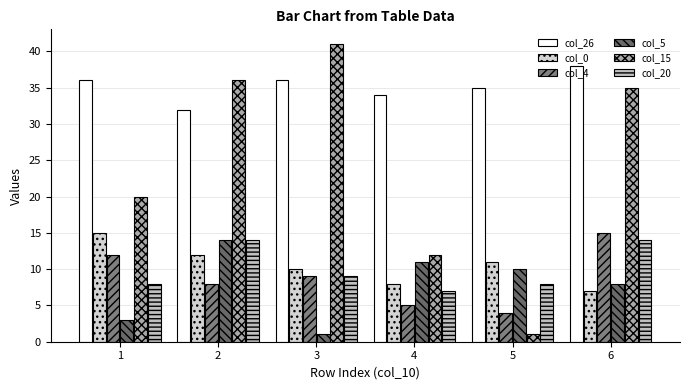

What is the sum of all col_15 values?

145